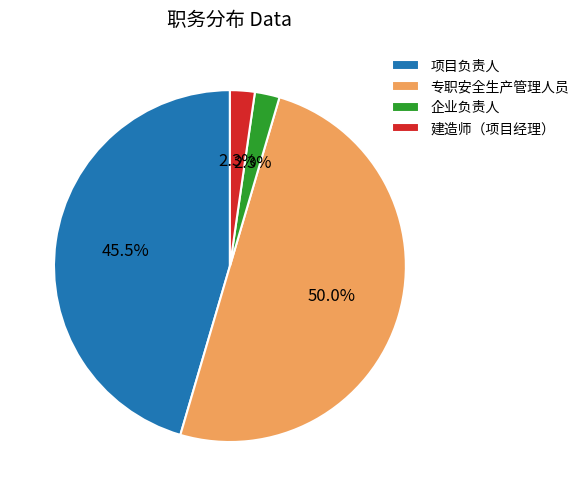

Which has a higher value, 项目负责人 or 建造师（项目经理）?

项目负责人